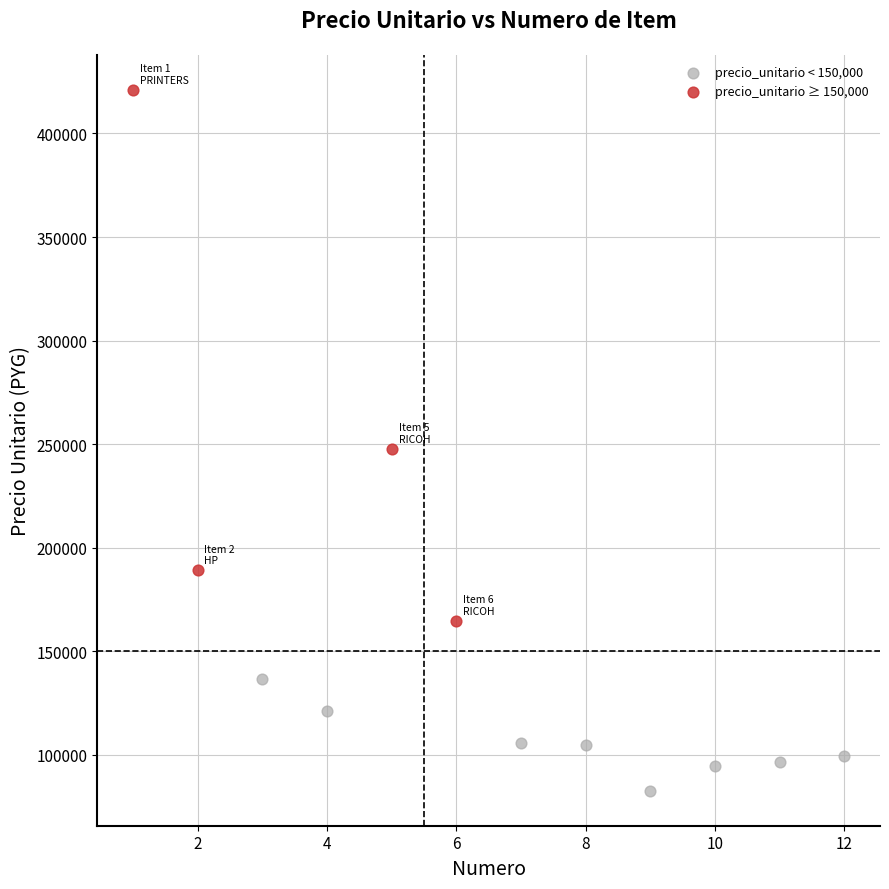

Which series contains the lowest Y value?

precio_unitario < 150,000